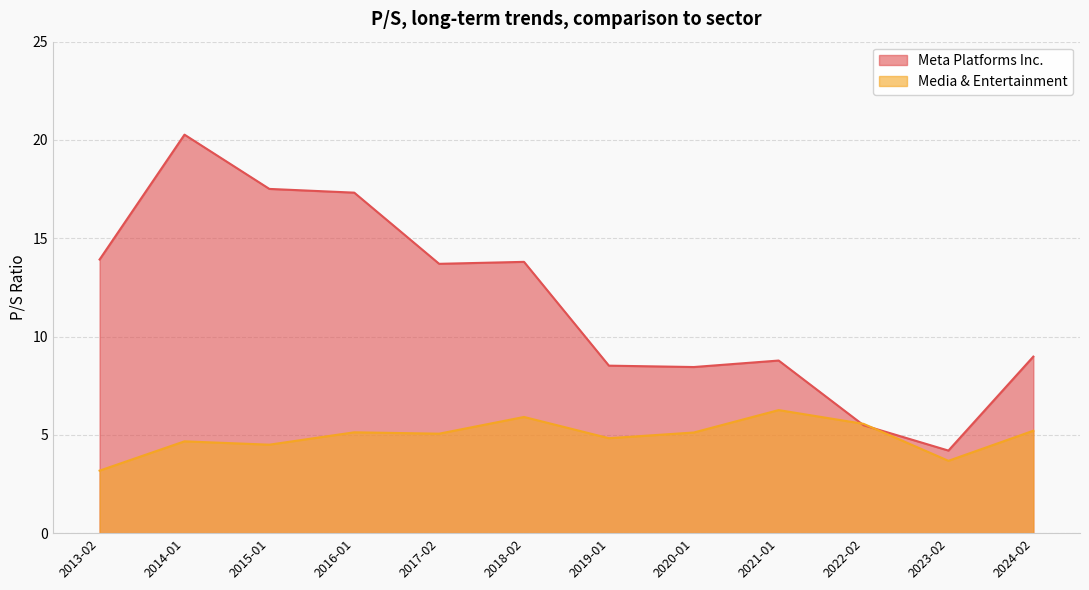

How many data points in Media & Entertainment are above 5?

7